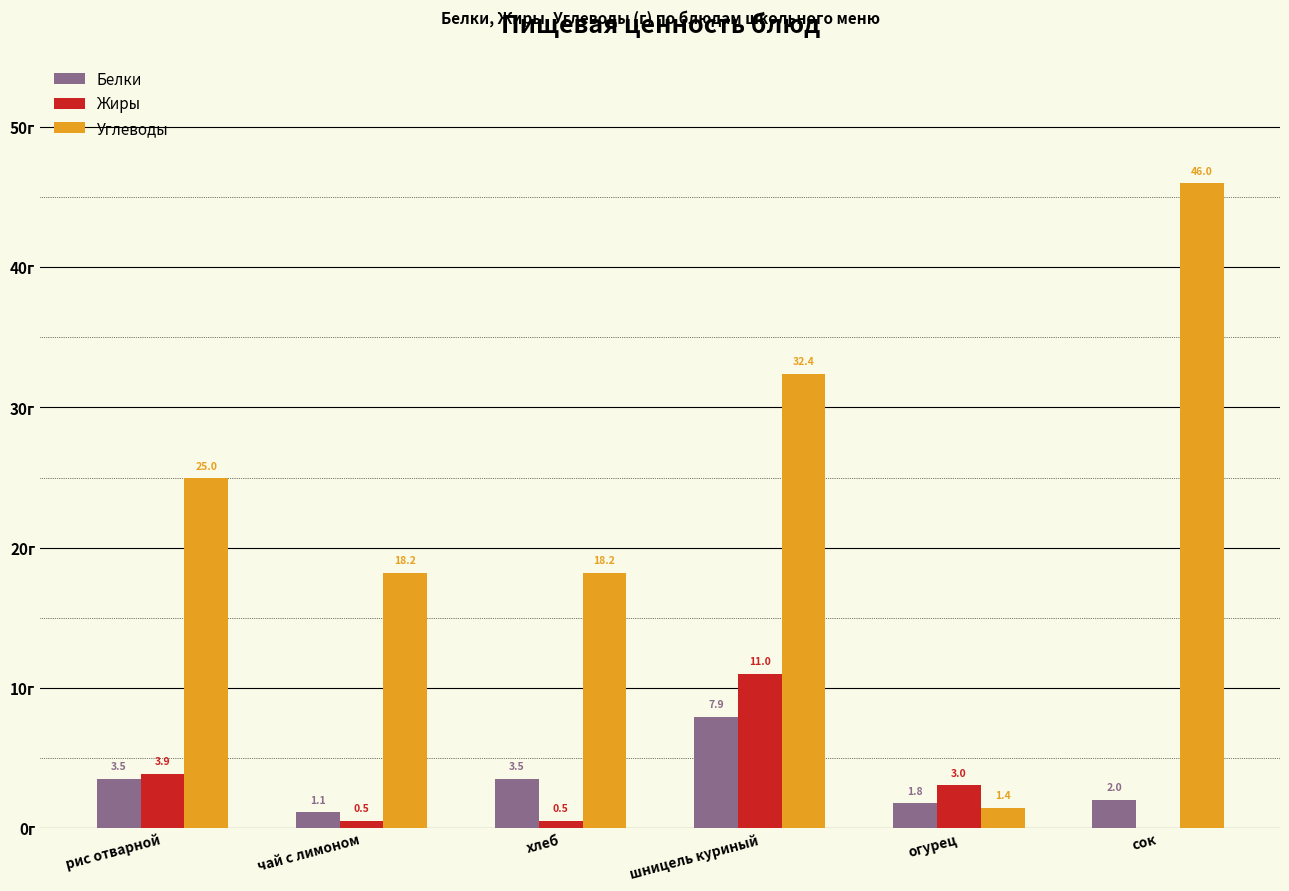

Where is Жиры nearest to the value 5?

рис отварной